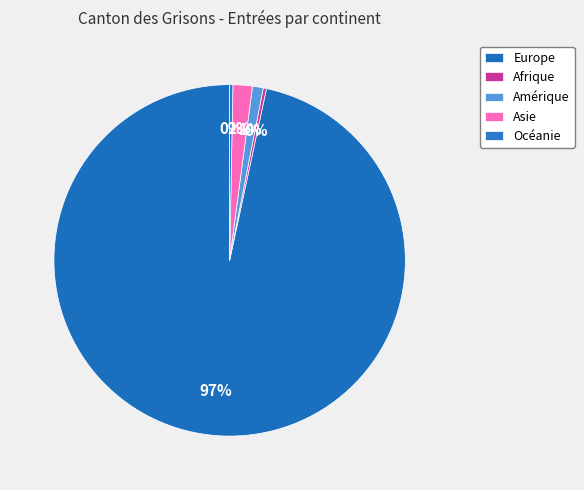

Is there a majority slice in this chart?

Yes